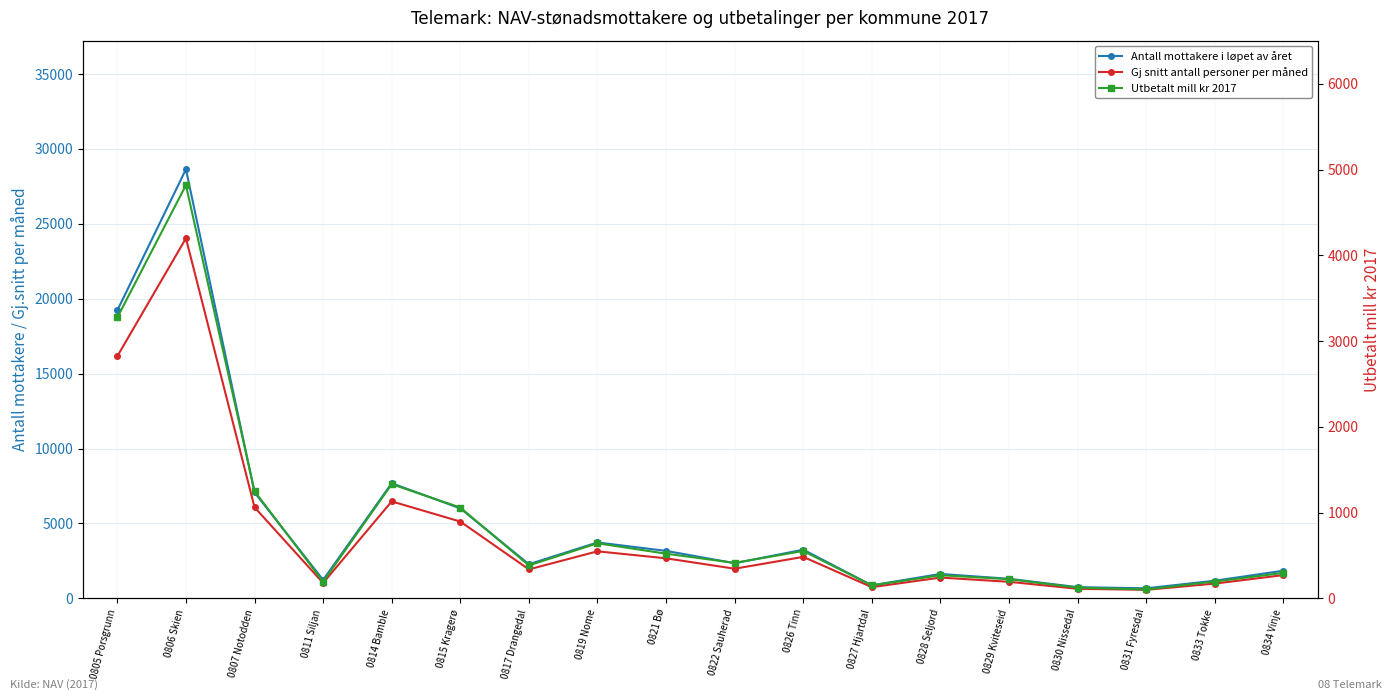

Is the value of Gj snitt antall personer per måned at 0807 Notodden greater than the value of Antall mottakere i løpet av året at 0833 Tokke?

Yes